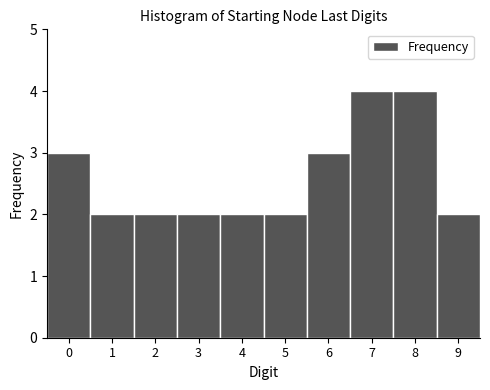

What is the height of the bar covering -0.5 to 0.5 on the x-axis? The values are not printed on the chart, so give them approximately, as read against the axis.

3